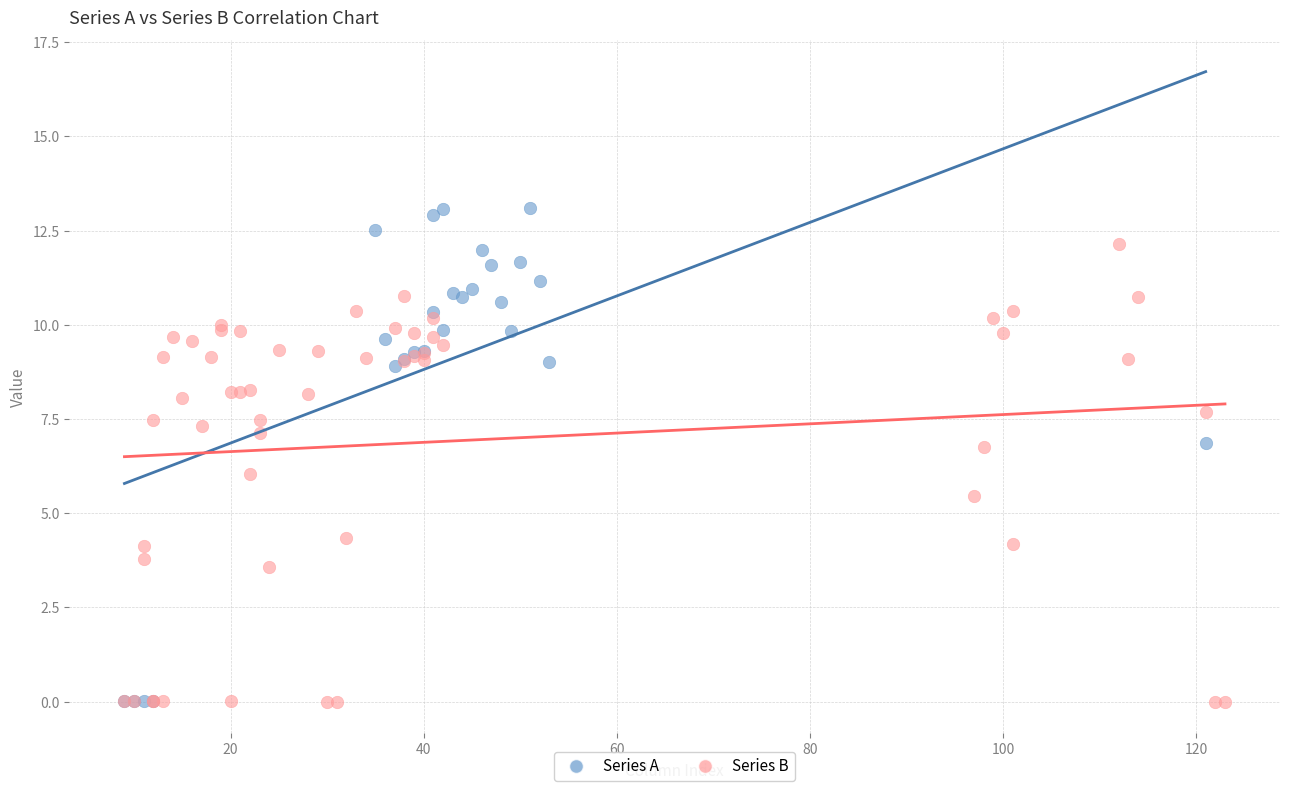

Which series has the widest spread of Y values?

Series A